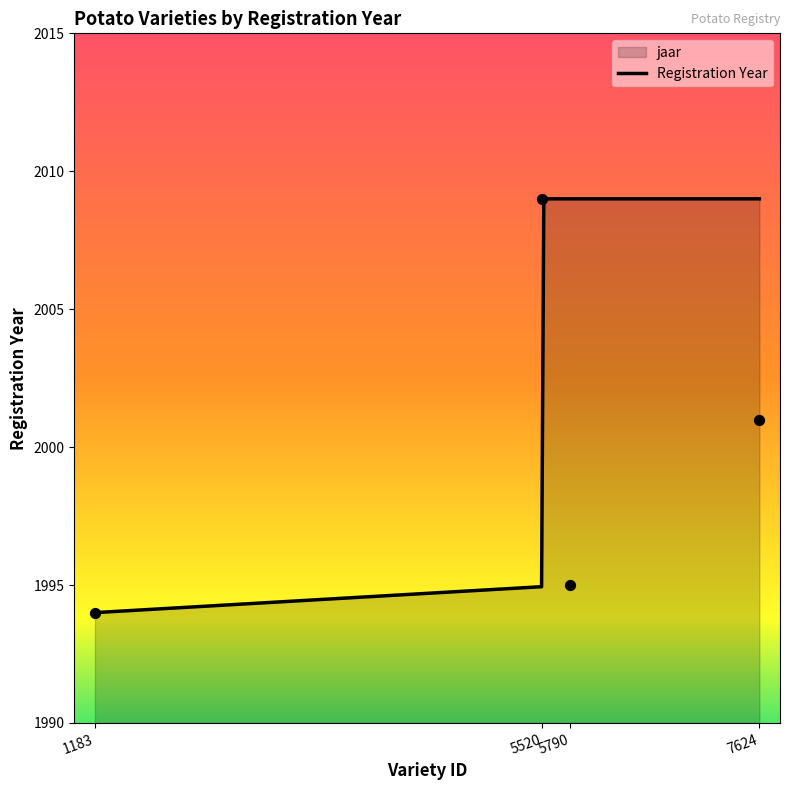

What is the minimum value for Registration Year?

1994.0